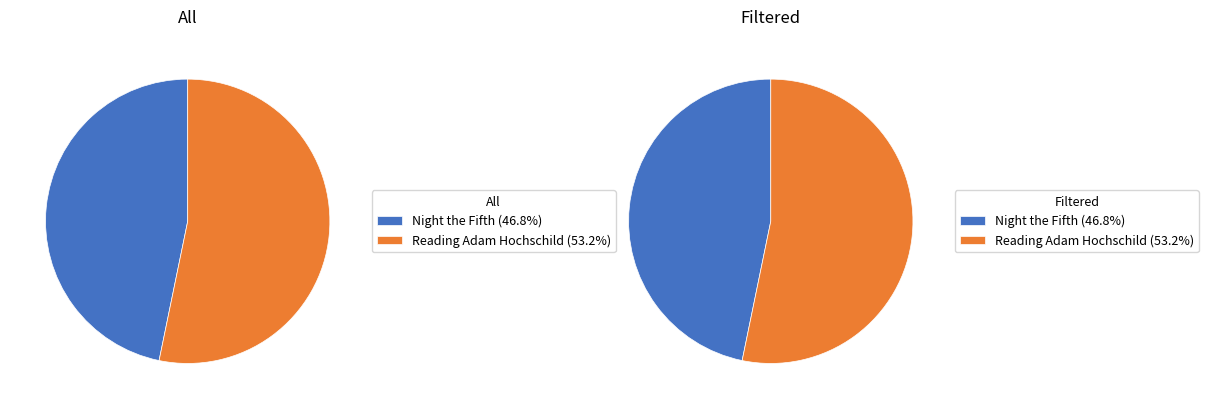

What percentage is the Night the Fifth slice, to the nearest percent?

47%